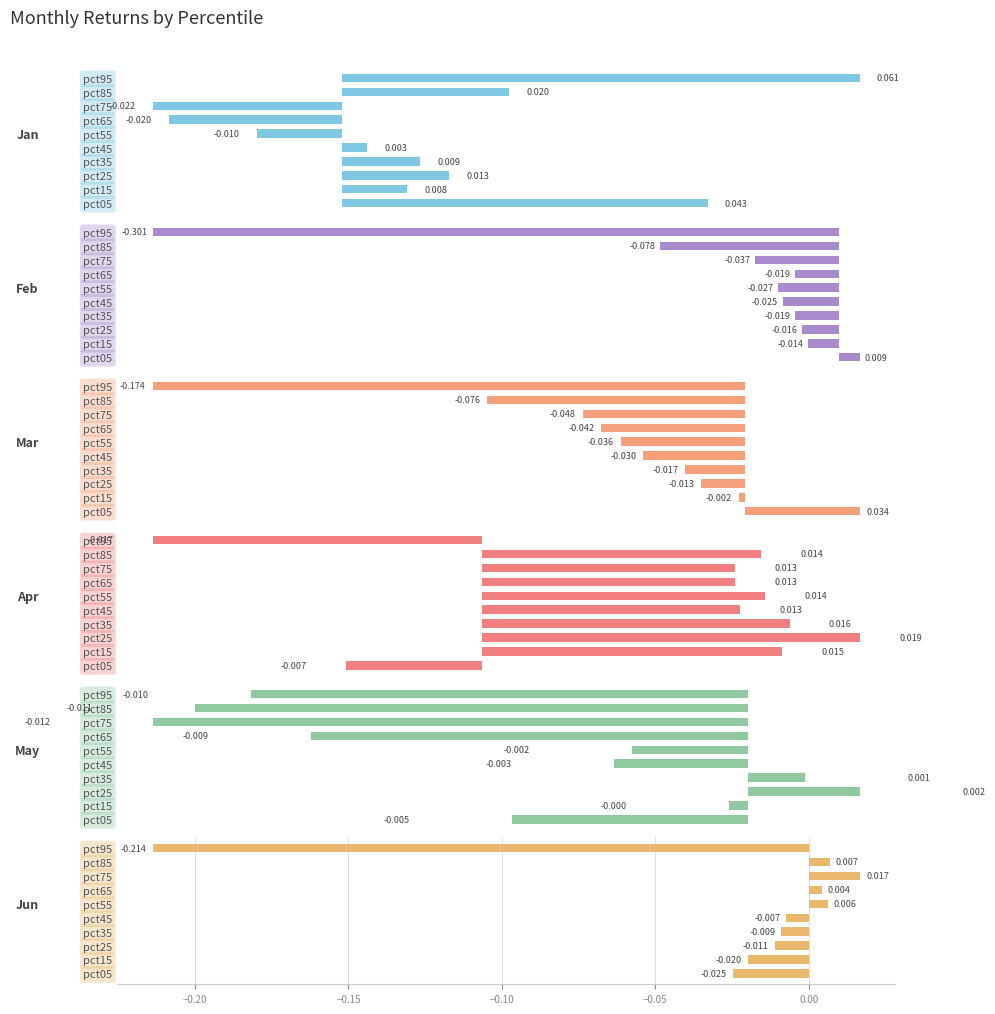

At pct45, list the series in order from smallest to largest.

Mar, Feb, Jun, May, Jan, Apr